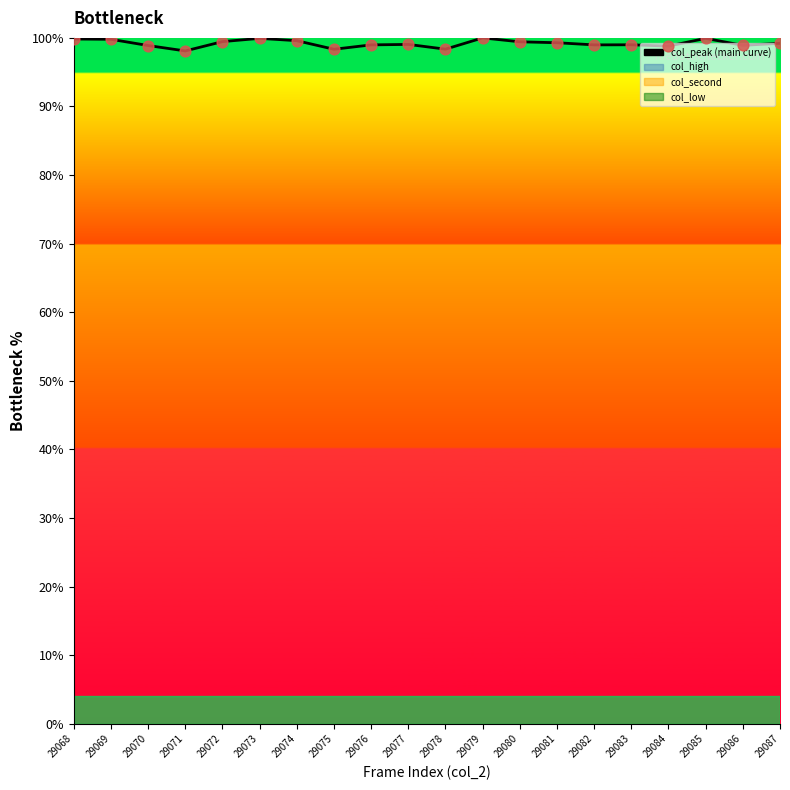

What is the ratio of the value at 29082 to the value at 29080?

1.0